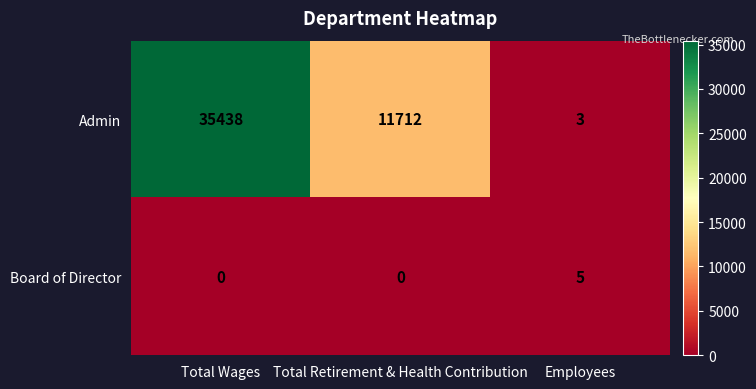

What is the spread (max minus min) of values at Total Wages?

35438